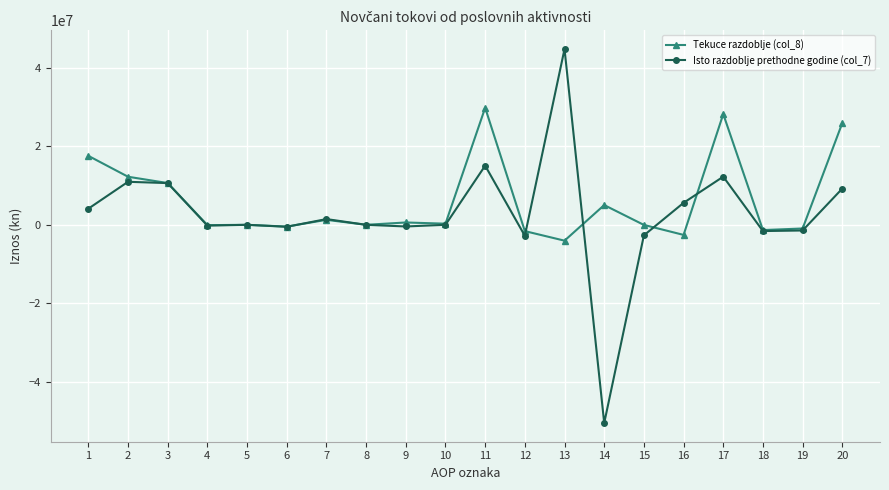

Which series has the widest spread of values?

Isto razdoblje prethodne godine (col_7)